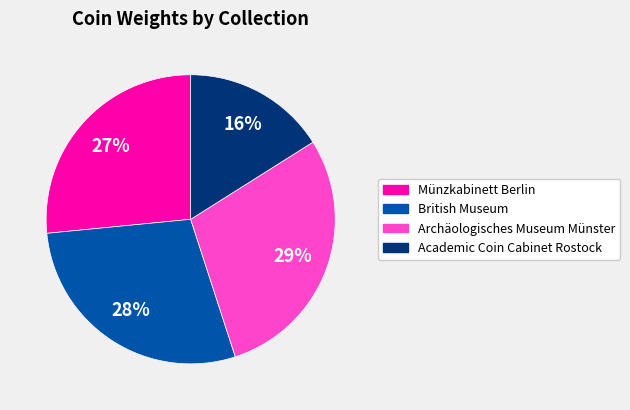

Does Academic Coin Cabinet Rostock represent more than half of the total?

No